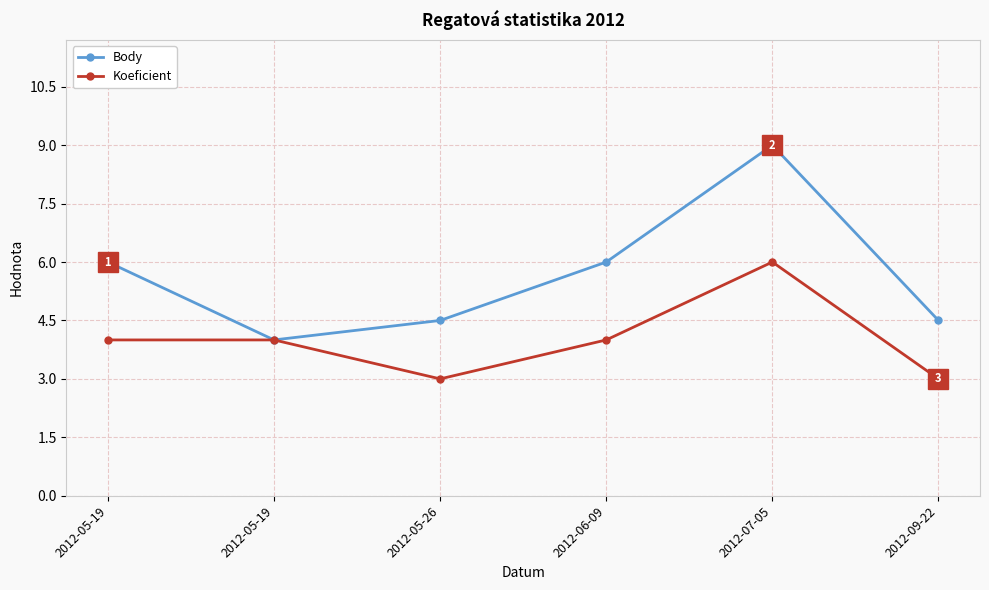

What are all the series names shown in the legend?

Body, Koeficient